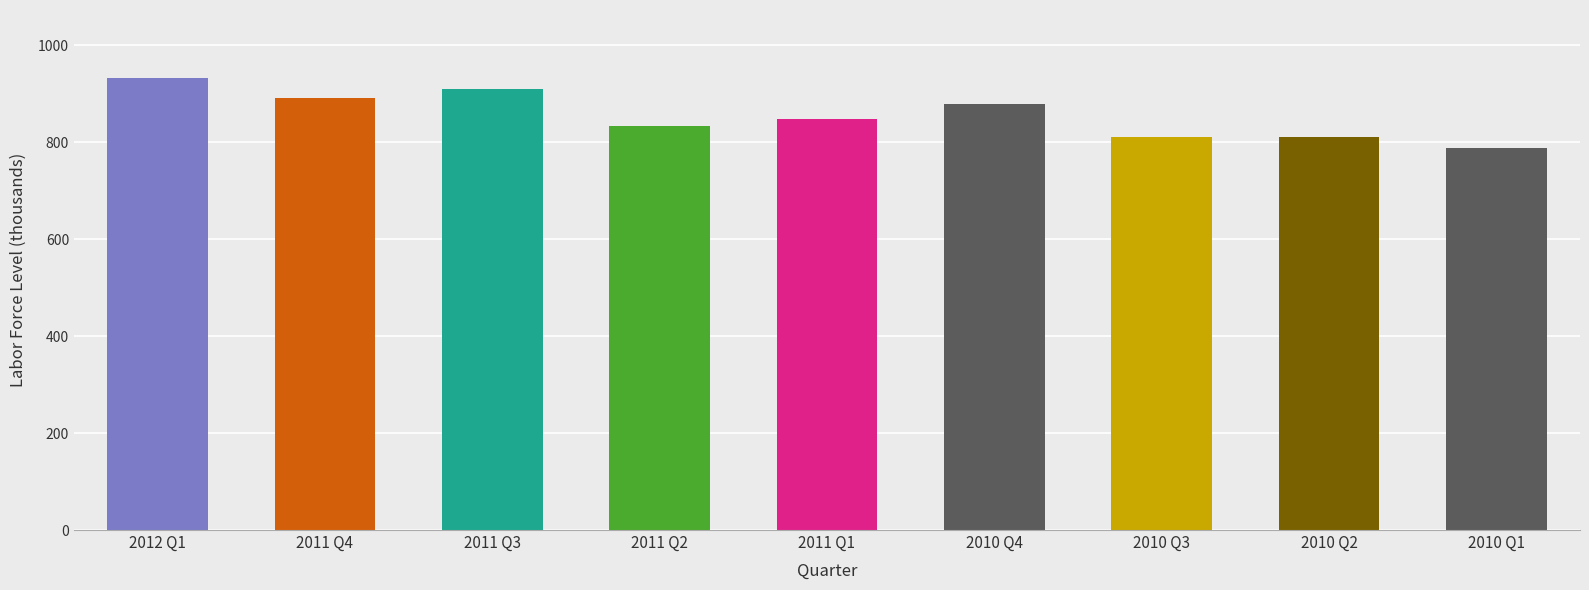

Reading left to right, transcribe all the data shown in this chart.

2012 Q1=933	2011 Q4=892	2011 Q3=910	2011 Q2=833	2011 Q1=848	2010 Q4=878	2010 Q3=810	2010 Q2=810	2010 Q1=788